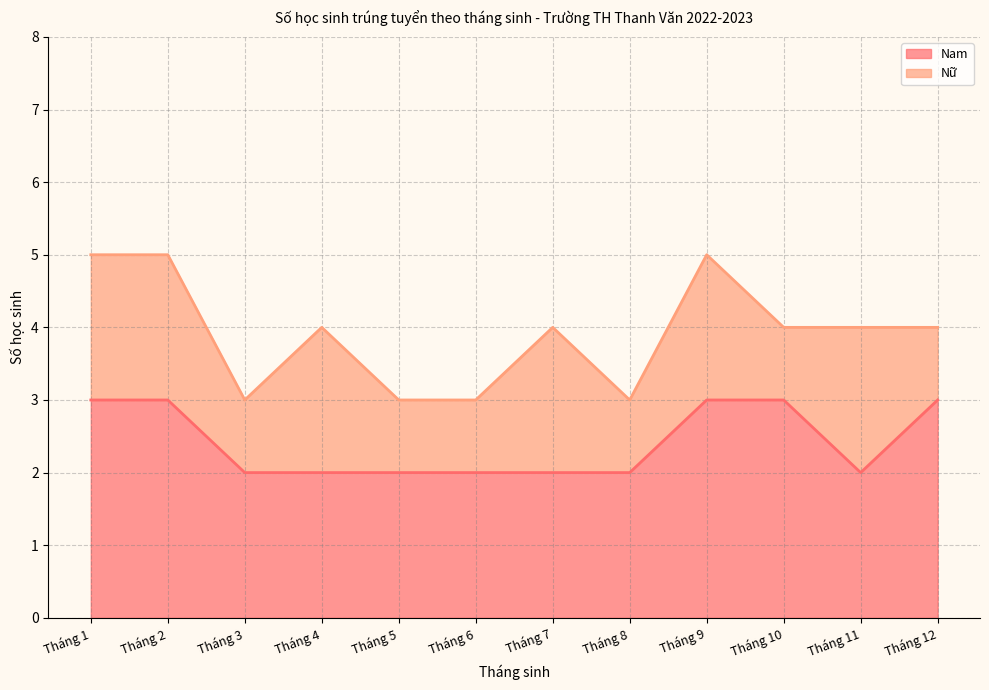

Reading right to left, transcribe all the data shown in this chart.

Tháng 12=3	Tháng 11=2	Tháng 10=3	Tháng 9=3	Tháng 8=2	Tháng 7=2	Tháng 6=2	Tháng 5=2	Tháng 4=2	Tháng 3=2	Tháng 2=3	Tháng 1=3